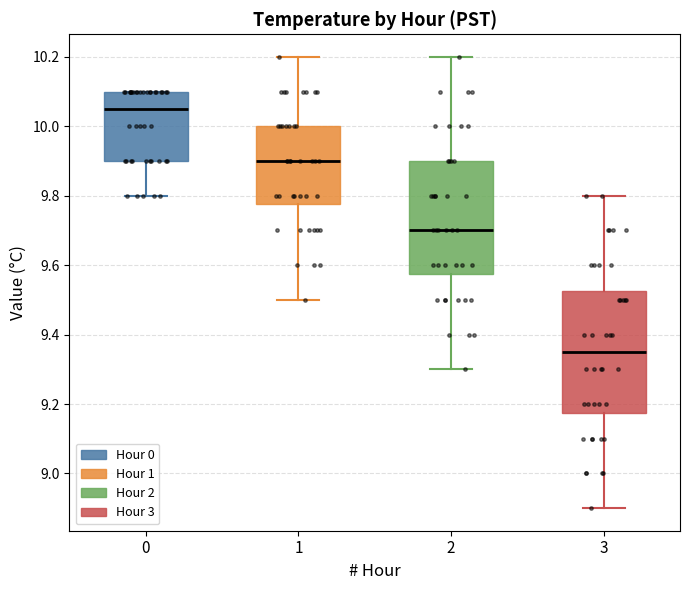

Where does the lower whisker of the box at x = 3 end on the y-axis? The values are not printed on the chart, so give them approximately, as read against the axis.

8.90